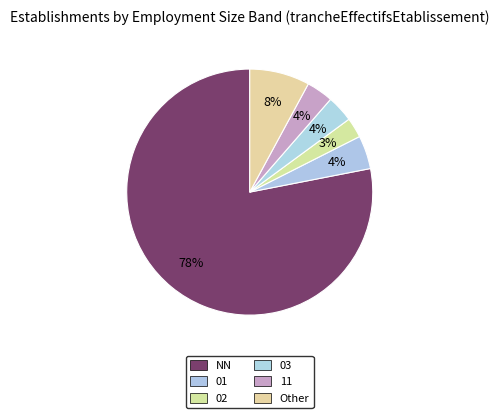

Count the number of slices in the pie.

6